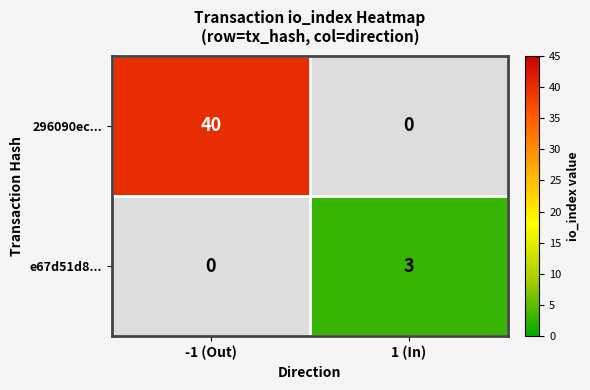

Which series changed the most between -1 (Out) and 1 (In)?

296090ec...